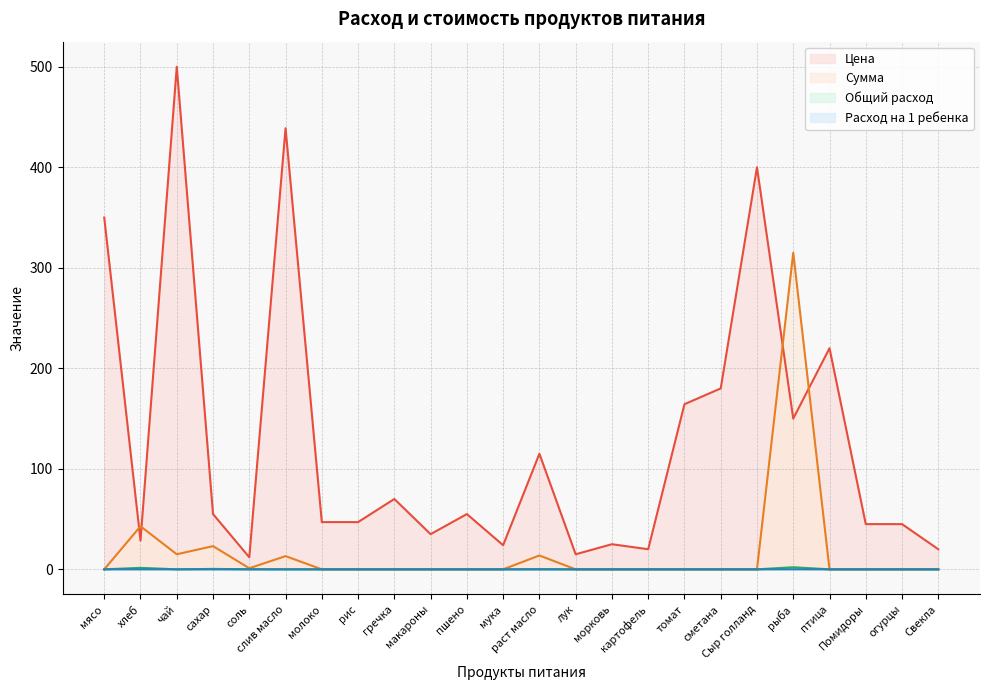

Between мясо and картофель, which series saw the biggest shift?

Цена